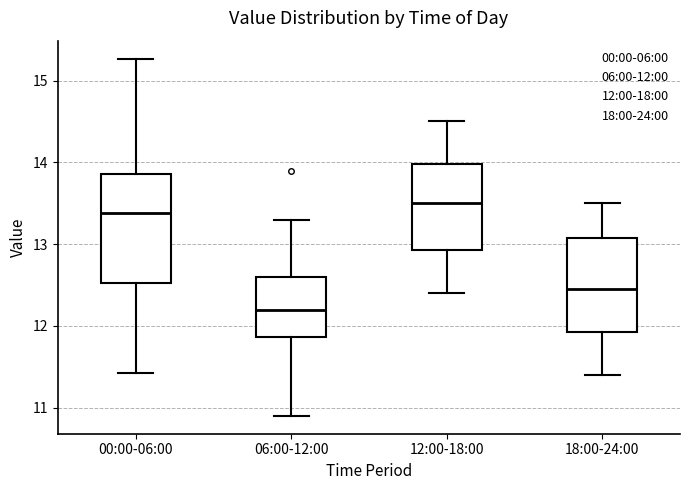

Which box is the tallest, from its lower edge to its upper edge?

00:00-06:00